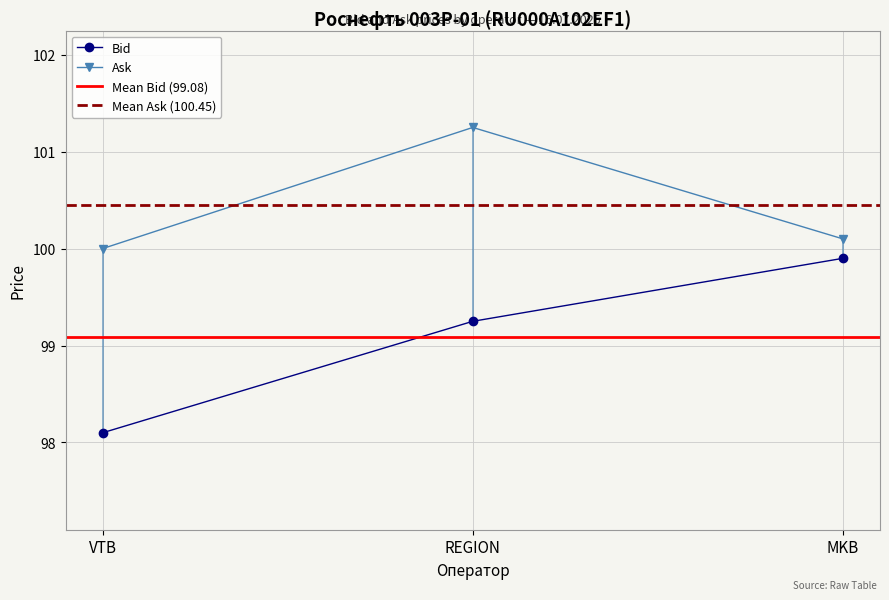

What are all the series names shown in the legend?

Bid, Ask